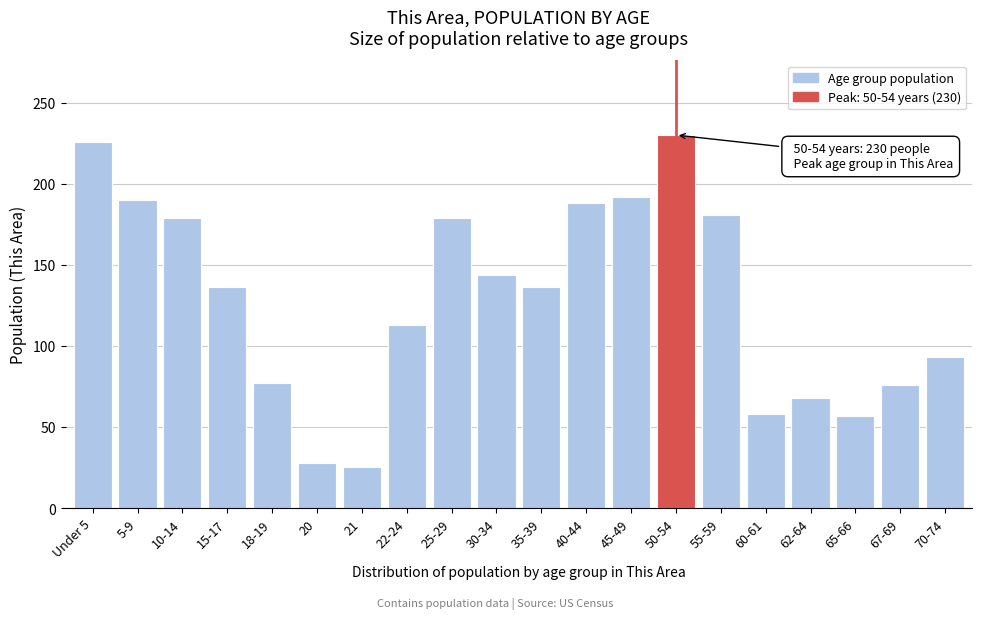

What is the average value?

129